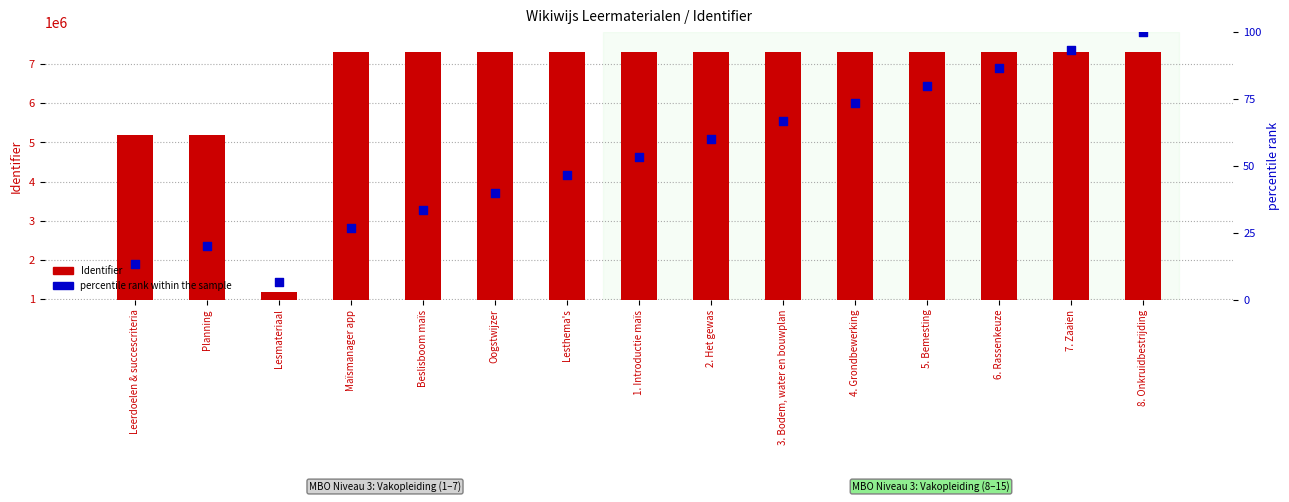

What is the total value across all series at 7. Zaaien?

7315627.3